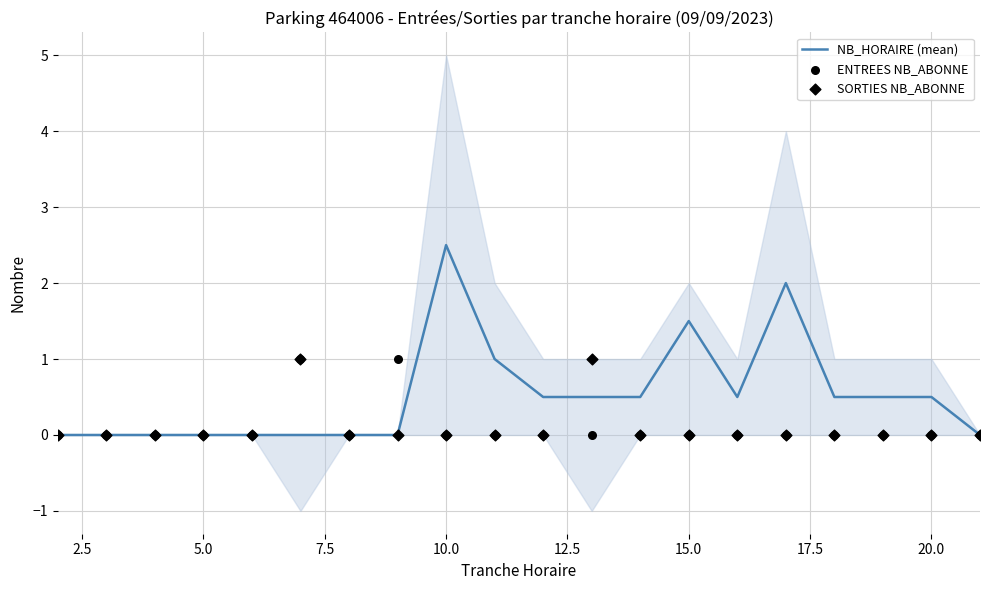

The value of NB_HORAIRE (mean) at 10.0 is 2.5. True or false?

True